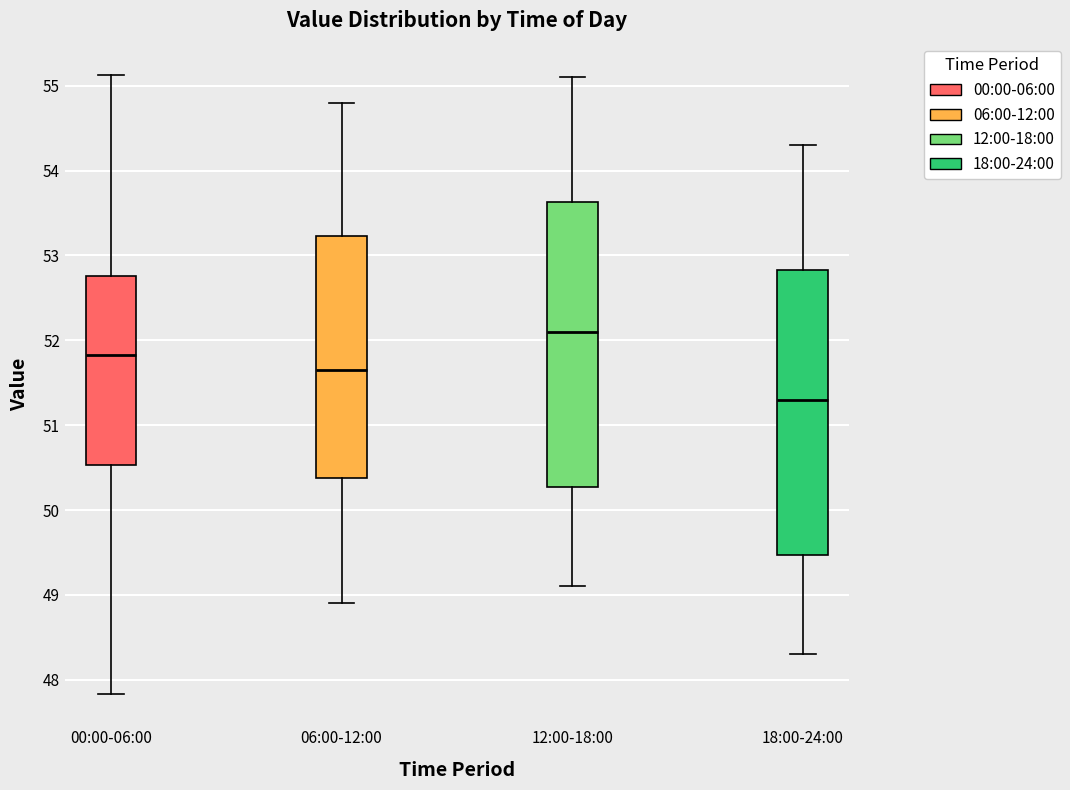

Reading left to right, transcribe this box plot: for each box, give where its median line is, the range the box spans, and where its two whiskers end, as read against the y-axis. The values are not printed on the chart, so give them approximately, as read against the axis.

00:00-06:00: median 51.8, box 50.5 to 52.8, whiskers 47.8 to 55.1
06:00-12:00: median 51.7, box 50.4 to 53.2, whiskers 48.9 to 54.8
12:00-18:00: median 52.1, box 50.3 to 53.6, whiskers 49.1 to 55.1
18:00-24:00: median 51.3, box 49.5 to 52.8, whiskers 48.3 to 54.3